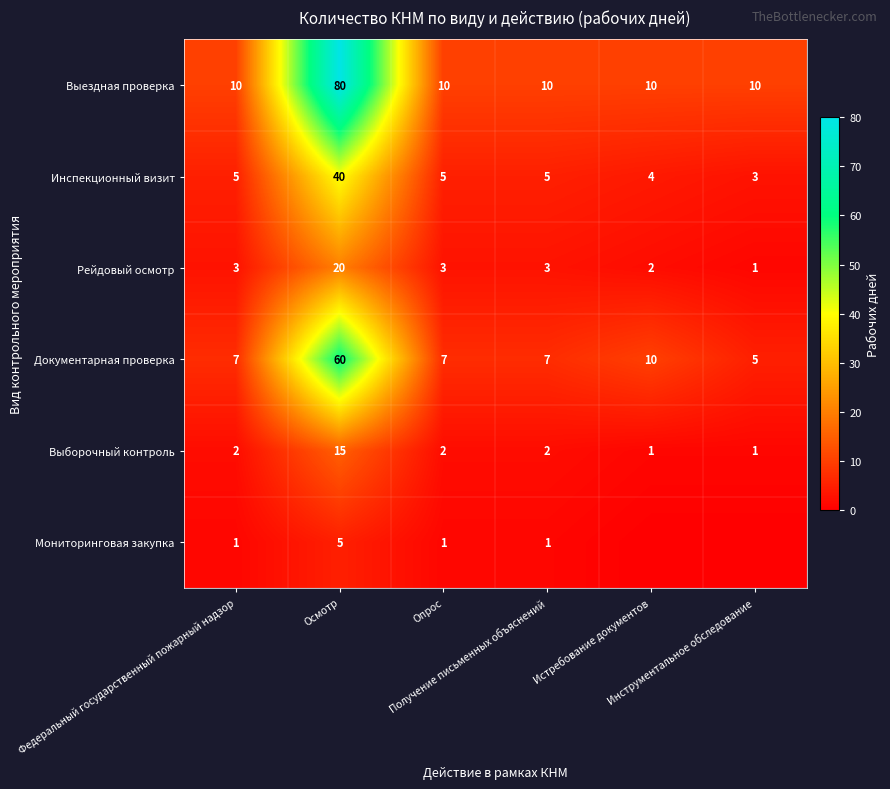

What is the sum of all Инспекционный визит values?

62